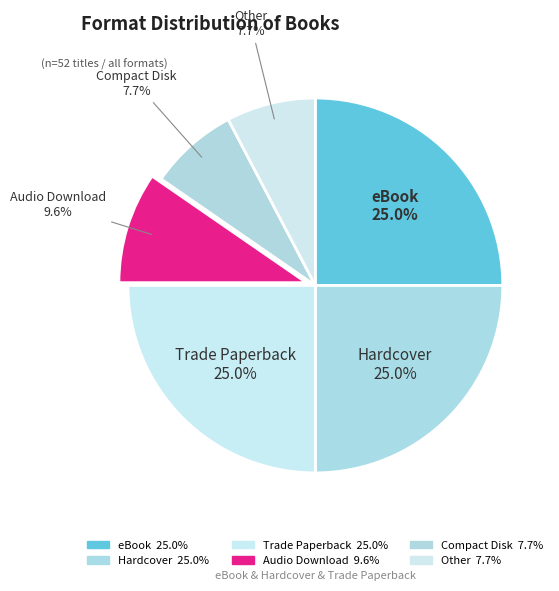

Is Audio Download the majority of the pie?

No